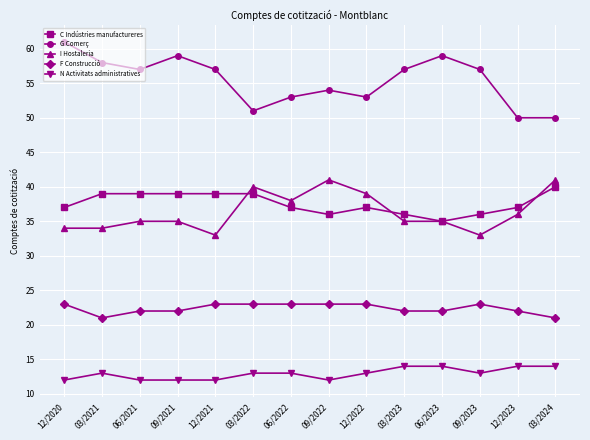

Which series has the largest total across all categories?

G Comerç